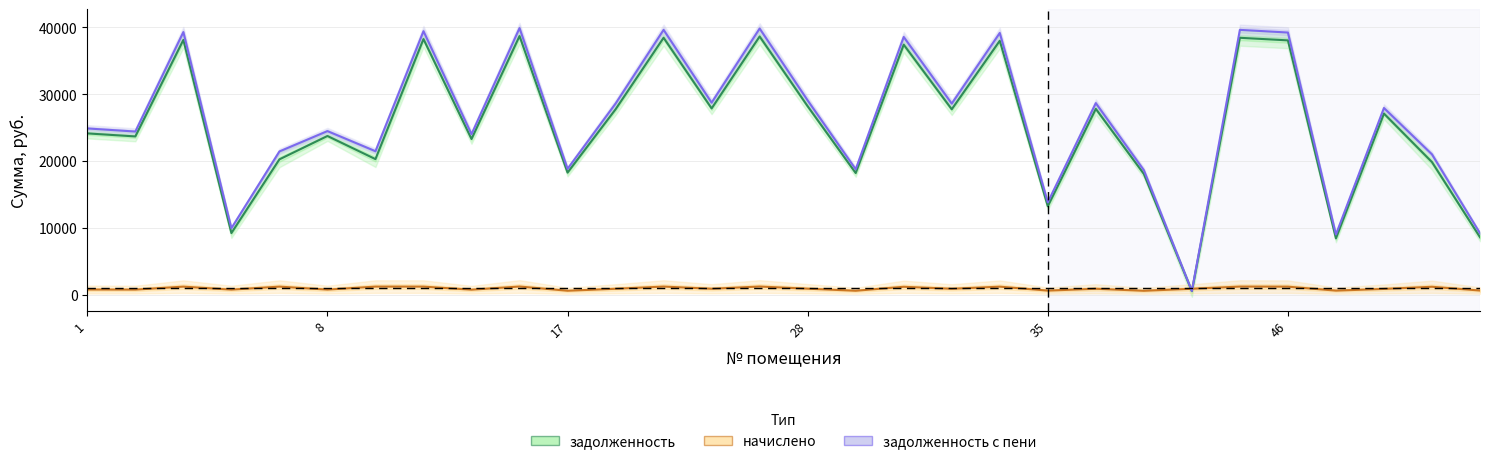

What is the average value of the задолженность с пени series?

26204.6